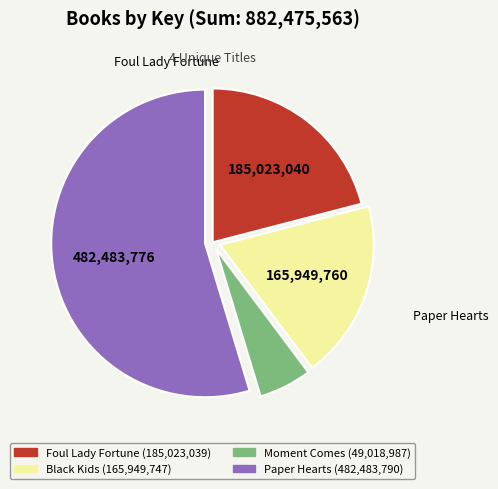

How many slices are in this pie chart?

4